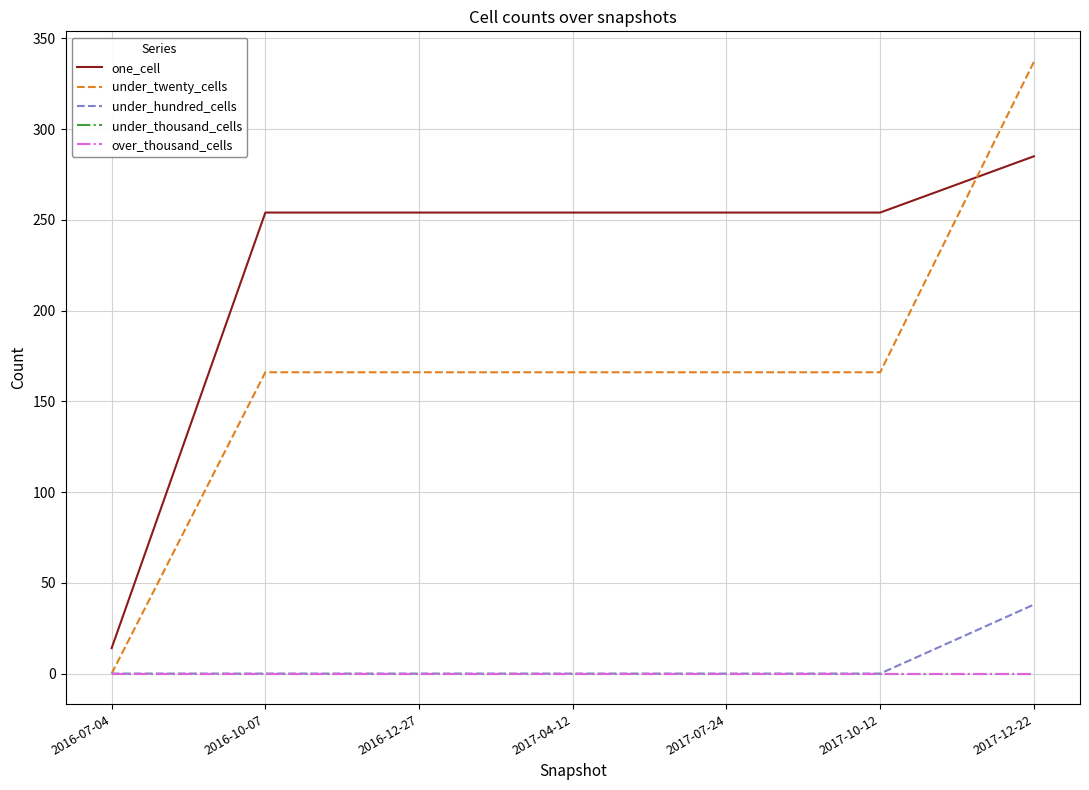

What is the spread (max minus min) of values at 2017-12-22?

337